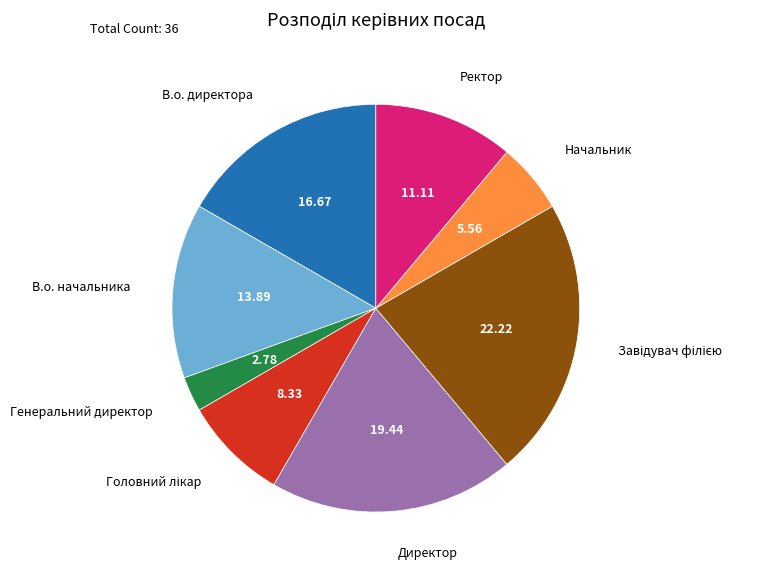

Does Начальник represent more than half of the total?

No